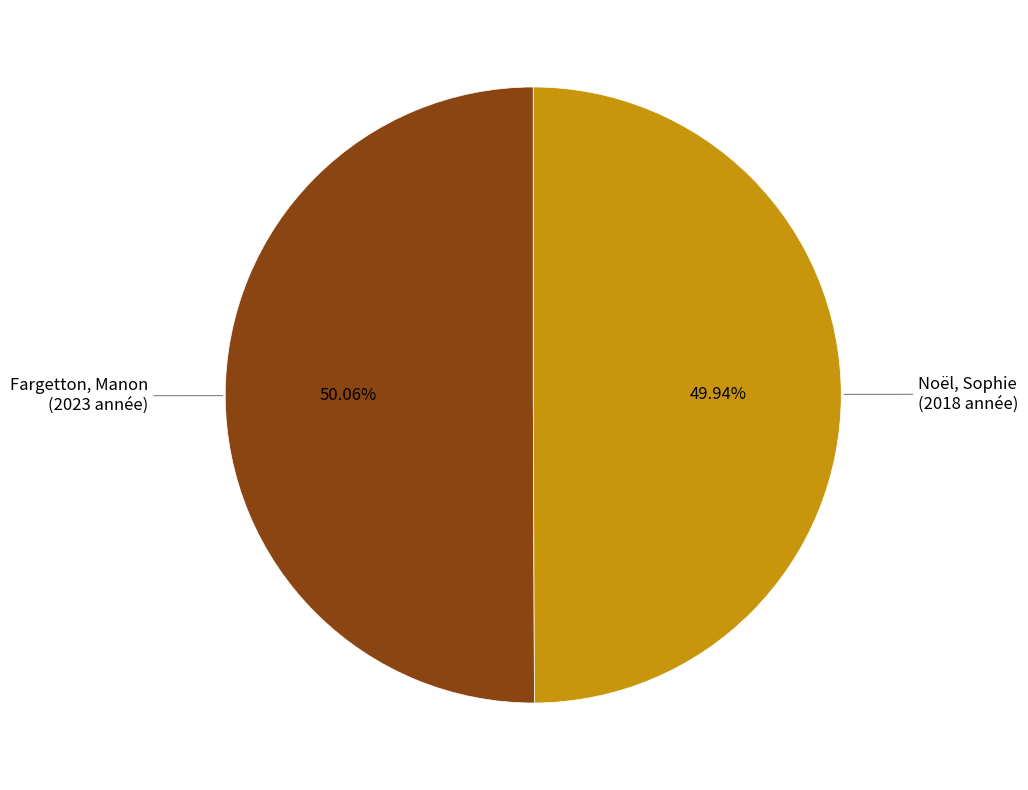

To the nearest percent, what portion does Noël, Sophie represent?

50%